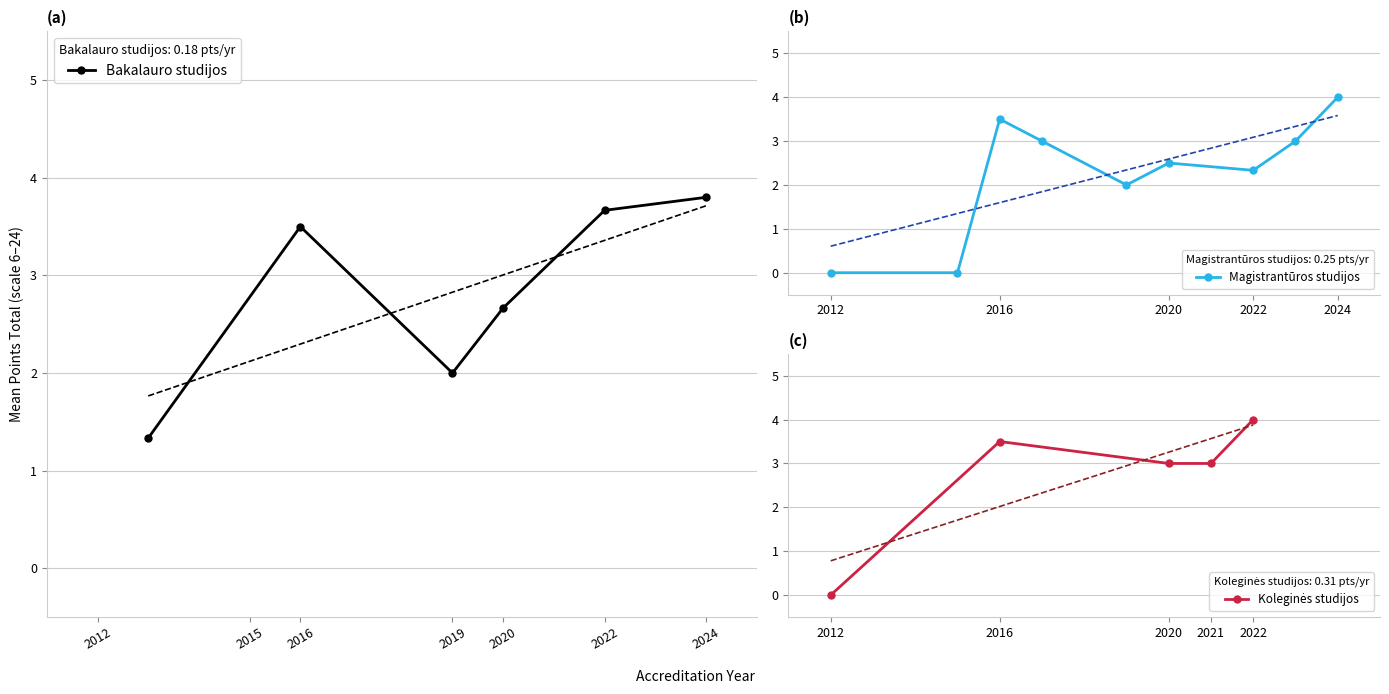

At which category does the chart reach its minimum across all series?

2012